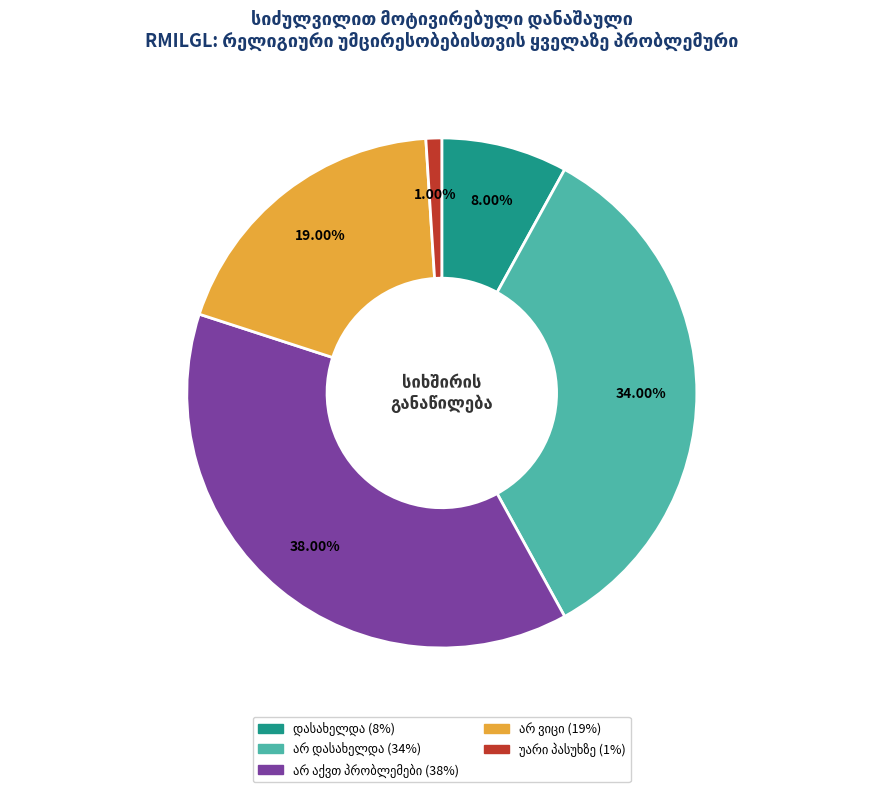

Count the number of slices in the pie.

5